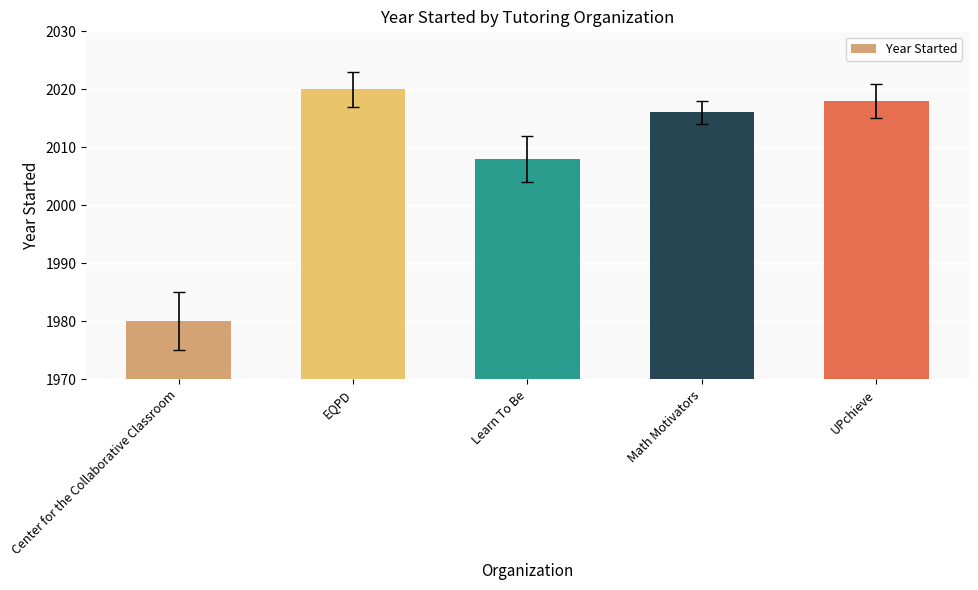

Which has a higher value, Learn To Be or Math Motivators?

Math Motivators